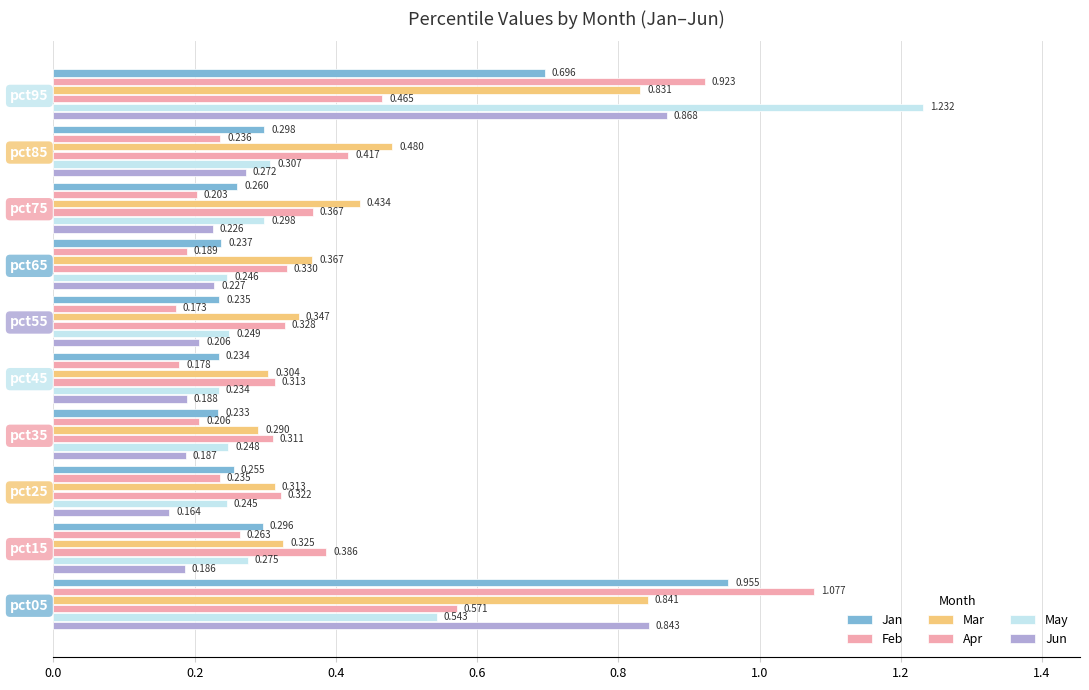

Count the number of data series in this chart.

6